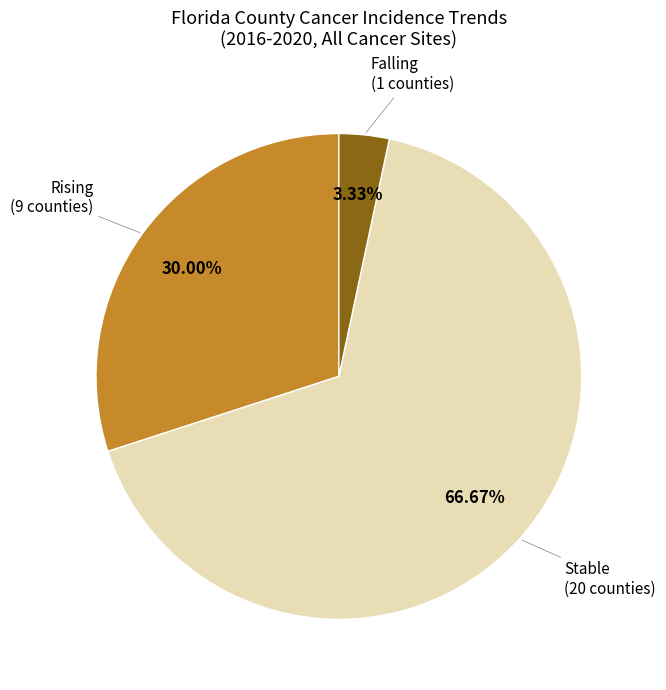

Combined, do Rising and Falling account for over 50%?

No